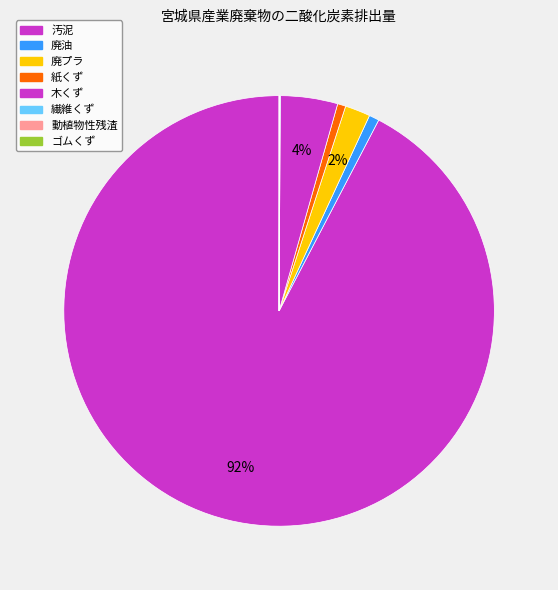

What is the smallest slice in the pie chart?

ゴムくず